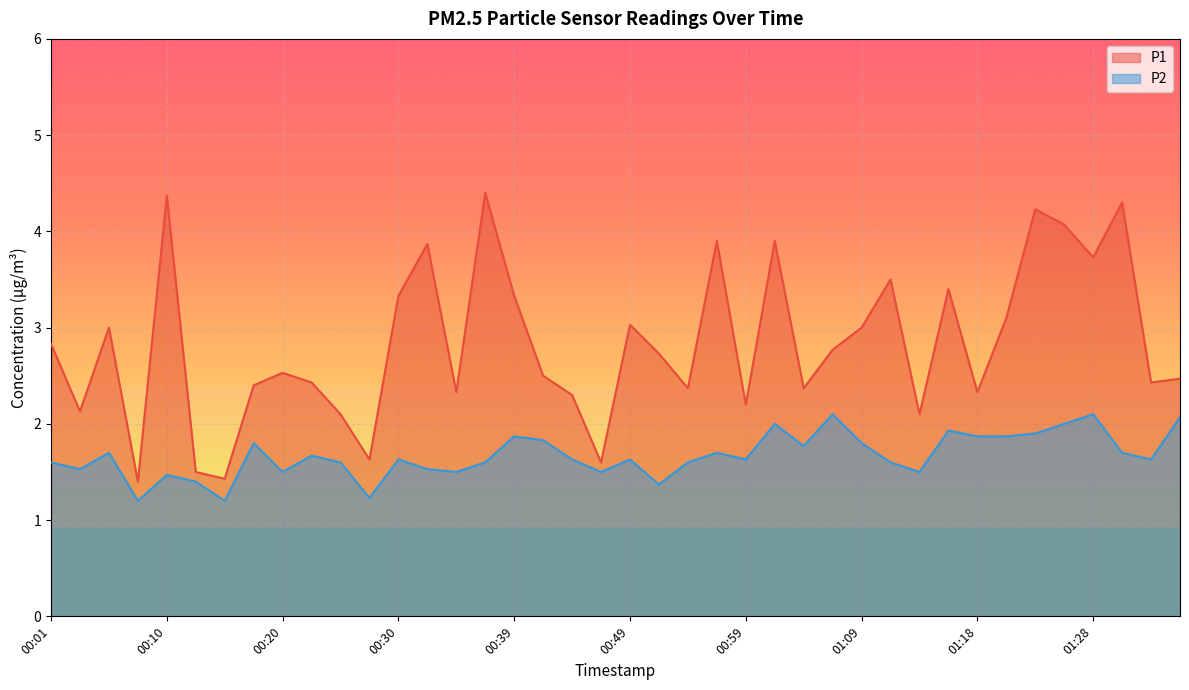

What is the difference between the P1 values at 01:23 and 00:44?

1.9